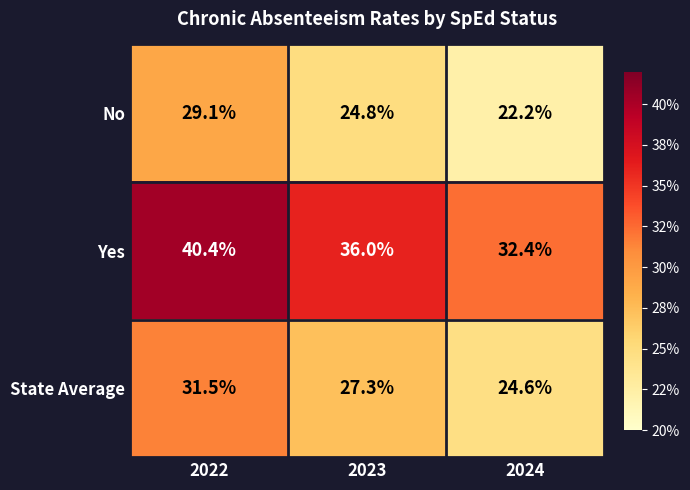

Rank the series at 2023 from lowest to highest value.

No, State Average, Yes